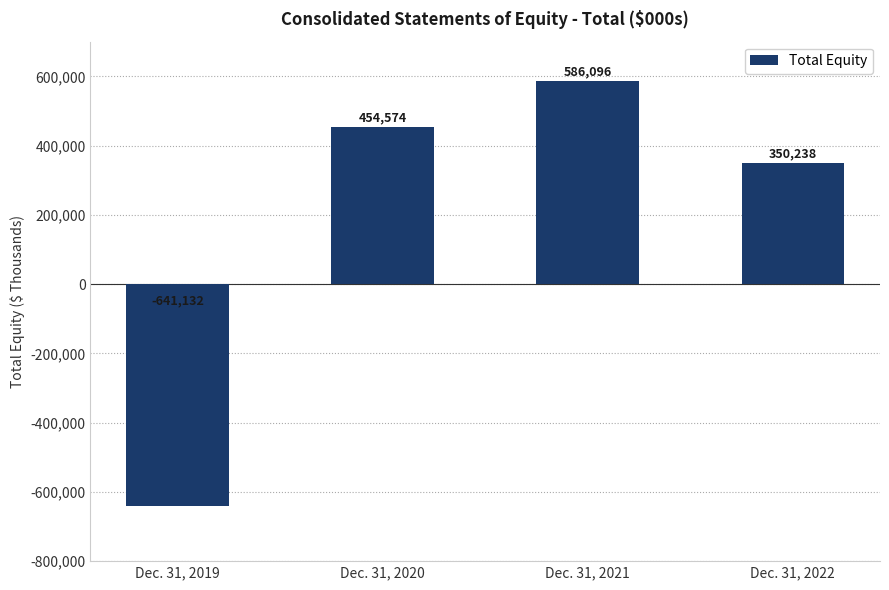

The value at Dec. 31, 2021 is 586096. True or false?

True